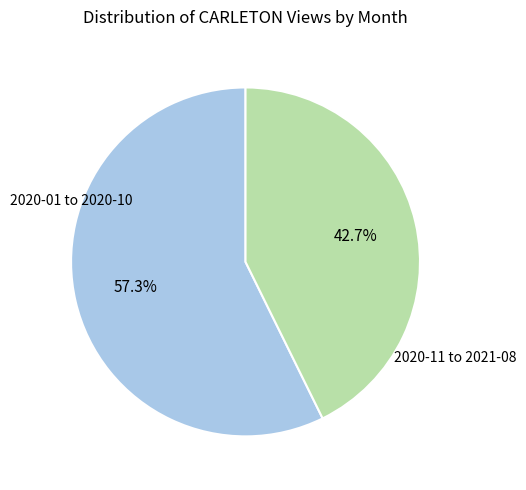

What portion of the pie excludes 2020-11 to 2021-08?

57.3%